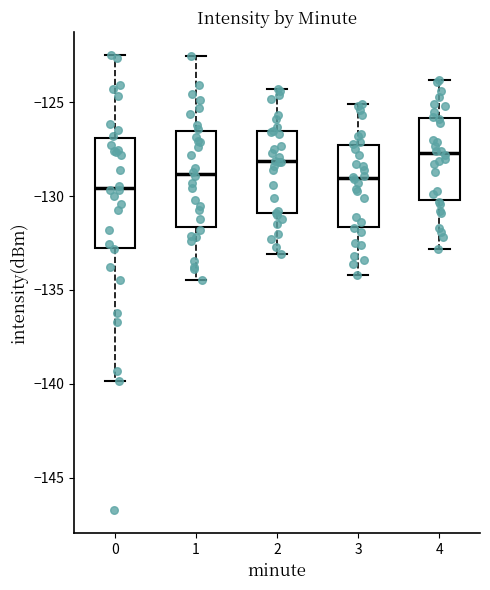

Reading left to right, read every box against the y-axis: the position of its median line, the range the box covers, and the ends of its whiskers. The values are not printed on the chart, so give them approximately, as read against the axis.

0: median -129.5, box -132.5 to -127.0, whiskers -140.0 to -122.5
1: median -129.0, box -131.5 to -126.5, whiskers -134.5 to -122.5
2: median -128.0, box -131.0 to -126.5, whiskers -133.0 to -124.5
3: median -129.0, box -131.5 to -127.5, whiskers -134.0 to -125.0
4: median -127.5, box -130.0 to -126.0, whiskers -133.0 to -124.0